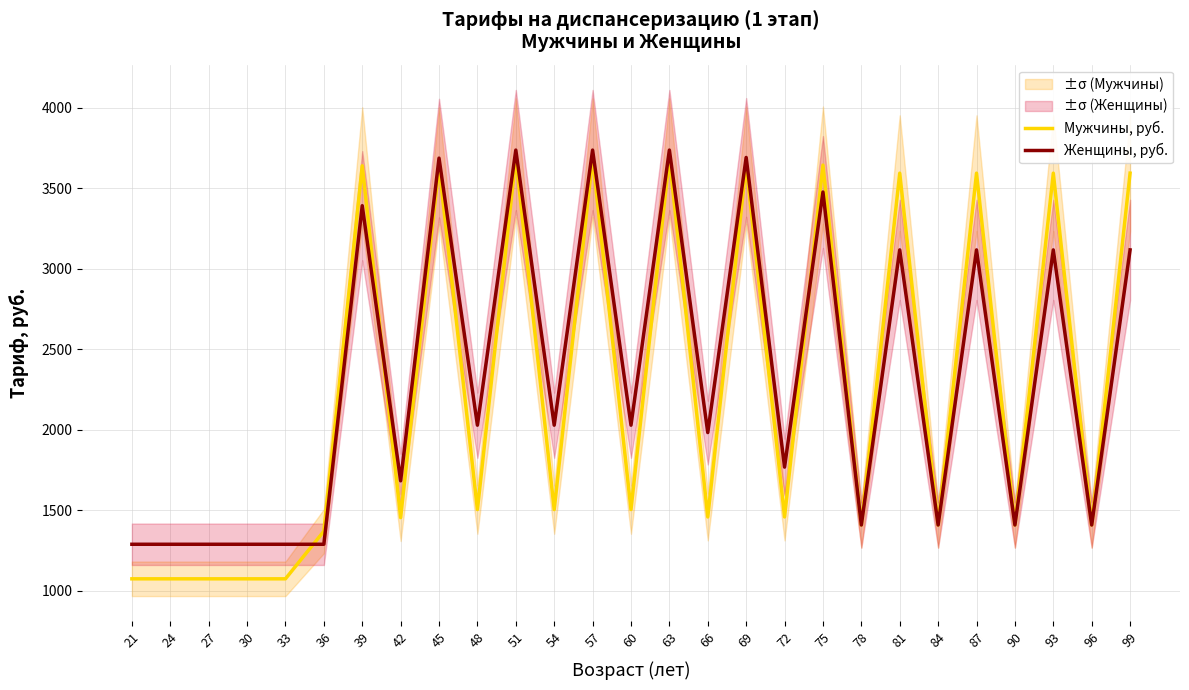

Read the Женщины, руб. value at 45.

3688.2